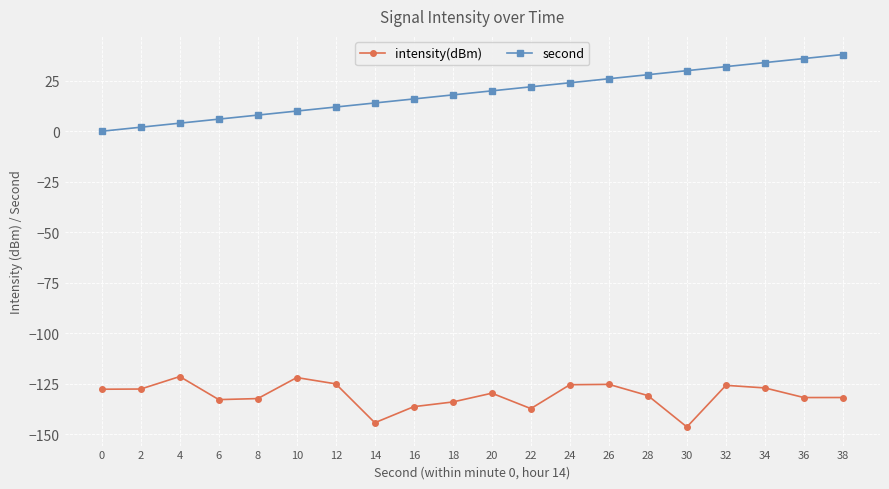

How many interior local valleys does the intensity(dBm) series have?

5